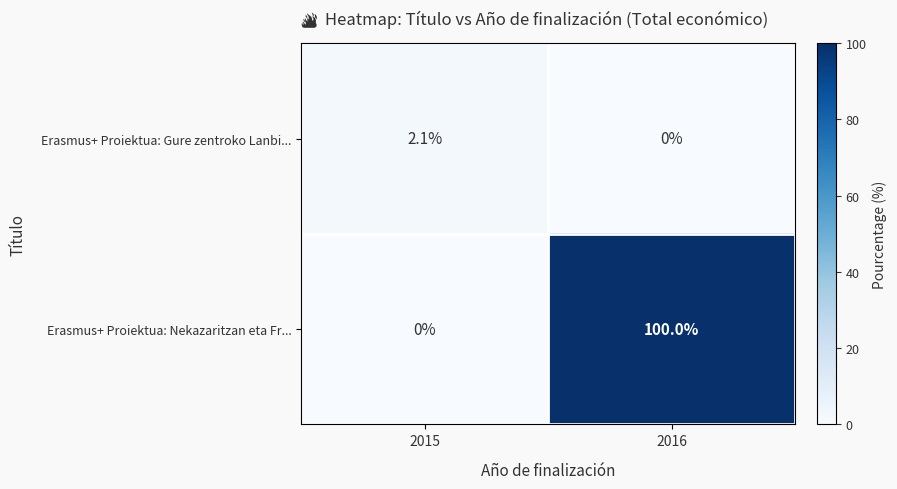

At which label is Erasmus+ Proiektua: Gure zentroko Lanbi... closest to 1?

2016